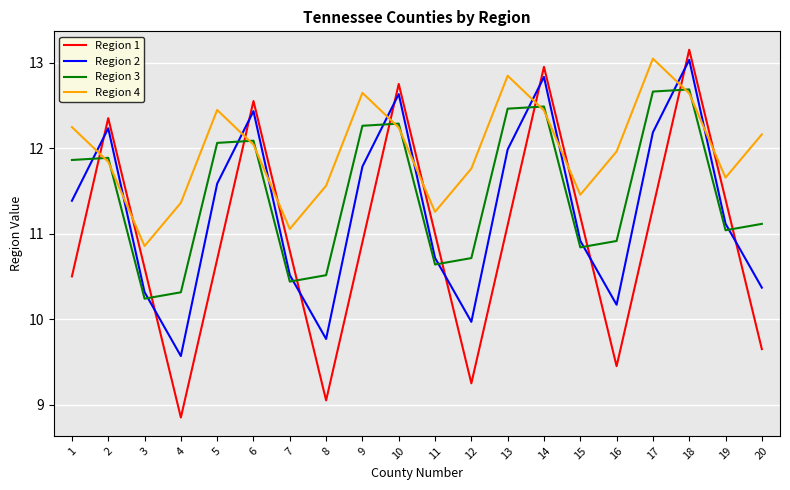

What is the average value of the Region 2 series?

11.3